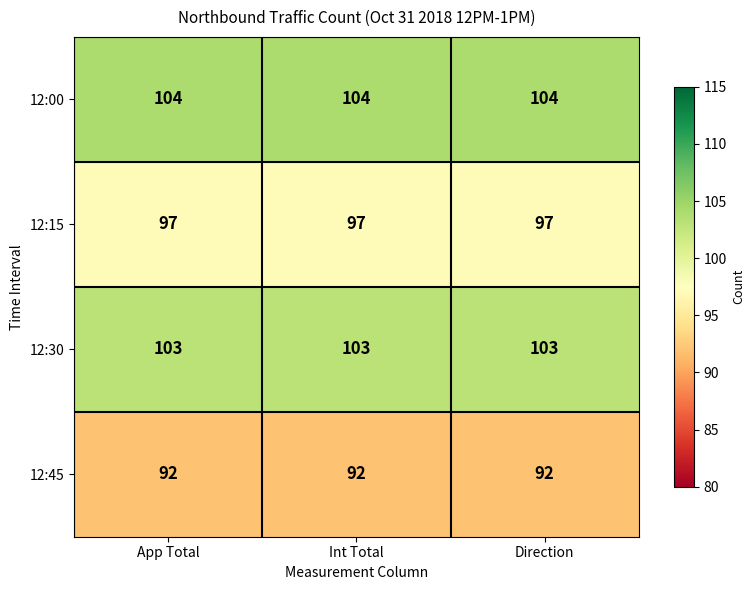

What is the sum of all 12:15 values?

291